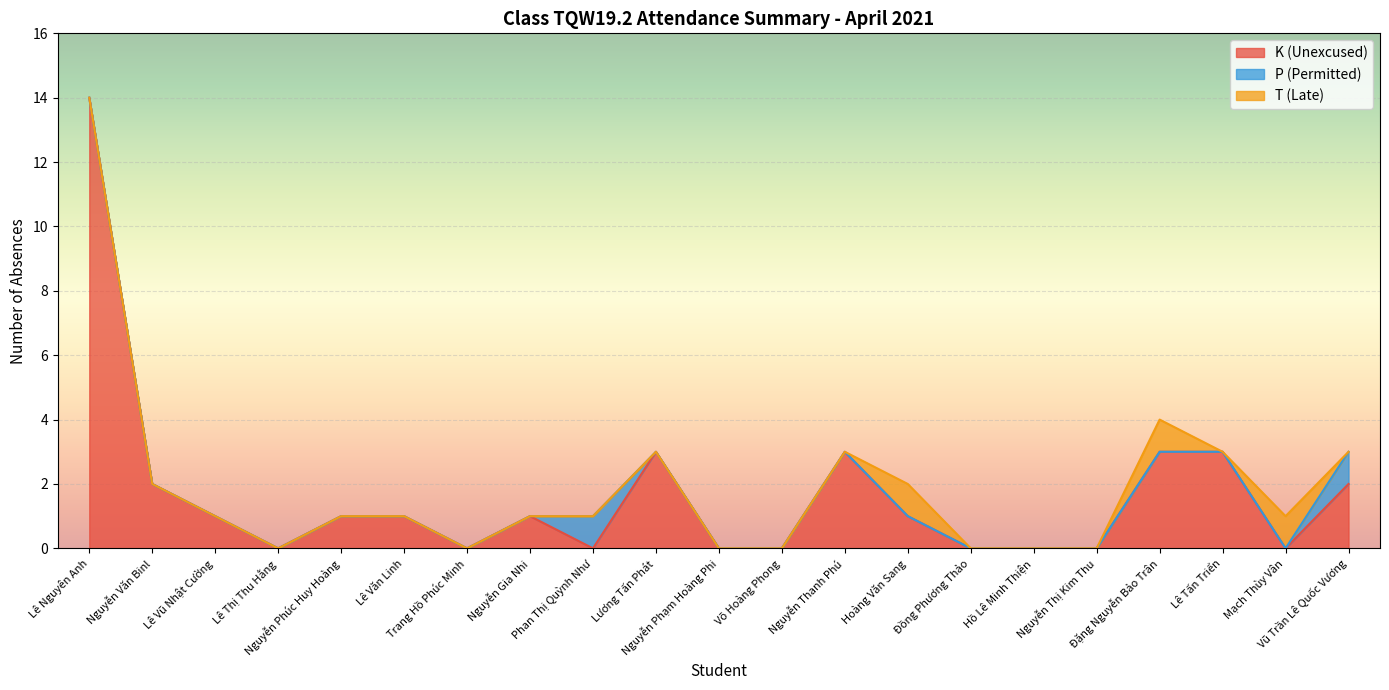

At which category does P (Permitted) reach its first local peak?

Phan Thị Quỳnh Như